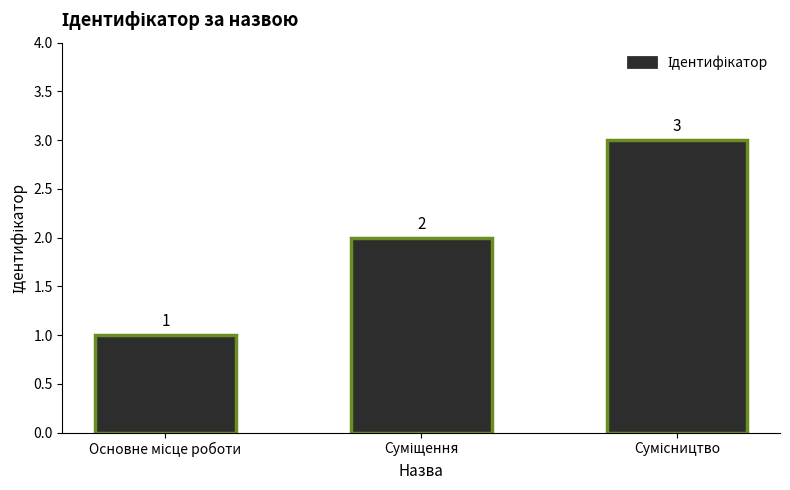

How many data points are less than 2?

1